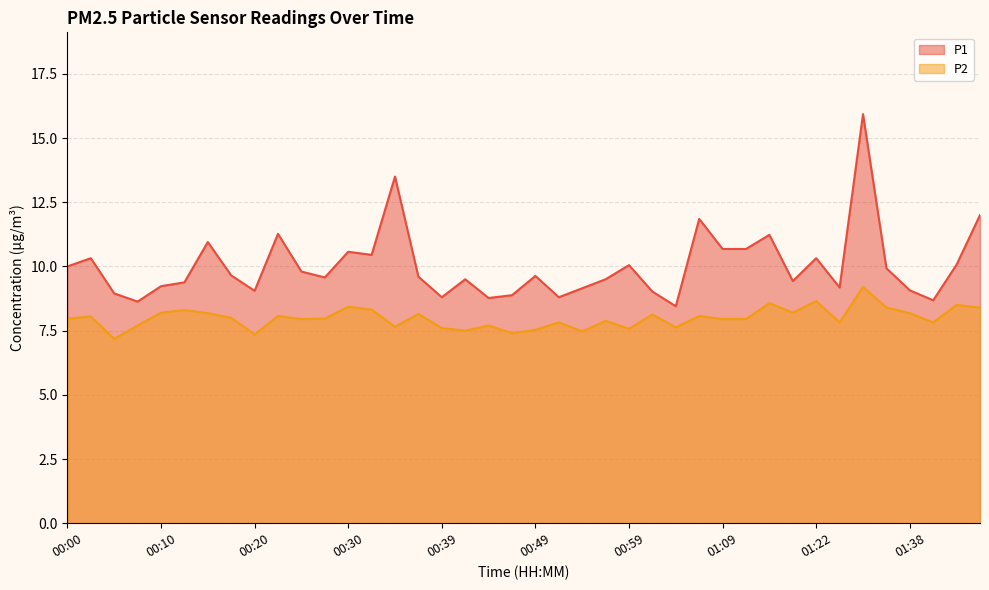

Reading right to left, extract all data points from this chart.

P1: 01:45=12.0	01:42=10.1	01:40=8.7	01:38=9.1	01:29=9.9	01:27=15.9	01:25=9.2	01:22=10.3	01:20=9.4	01:17=11.2	01:14=10.7	01:09=10.7	01:06=11.8	01:04=8.4	01:02=9.0	00:59=10.1	00:57=9.5	00:54=9.2	00:52=8.8	00:49=9.6	00:47=8.9	00:44=8.8	00:42=9.5	00:39=8.8	00:37=9.6	00:35=13.5	00:32=10.4	00:30=10.6	00:27=9.6	00:25=9.8	00:22=11.3	00:20=9.1	00:17=9.7	00:15=10.9	00:13=9.4	00:10=9.2	00:08=8.6	00:05=8.9	00:03=10.3	00:00=10.0
P2: 01:45=8.4	01:42=8.5	01:40=7.8	01:38=8.2	01:29=8.4	01:27=9.2	01:25=7.8	01:22=8.7	01:20=8.2	01:17=8.6	01:14=8.0	01:09=8.0	01:06=8.1	01:04=7.6	01:02=8.1	00:59=7.6	00:57=7.9	00:54=7.5	00:52=7.8	00:49=7.5	00:47=7.4	00:44=7.7	00:42=7.5	00:39=7.6	00:37=8.2	00:35=7.7	00:32=8.3	00:30=8.4	00:27=8.0	00:25=8.0	00:22=8.1	00:20=7.3	00:17=8.0	00:15=8.2	00:13=8.3	00:10=8.2	00:08=7.7	00:05=7.2	00:03=8.1	00:00=8.0